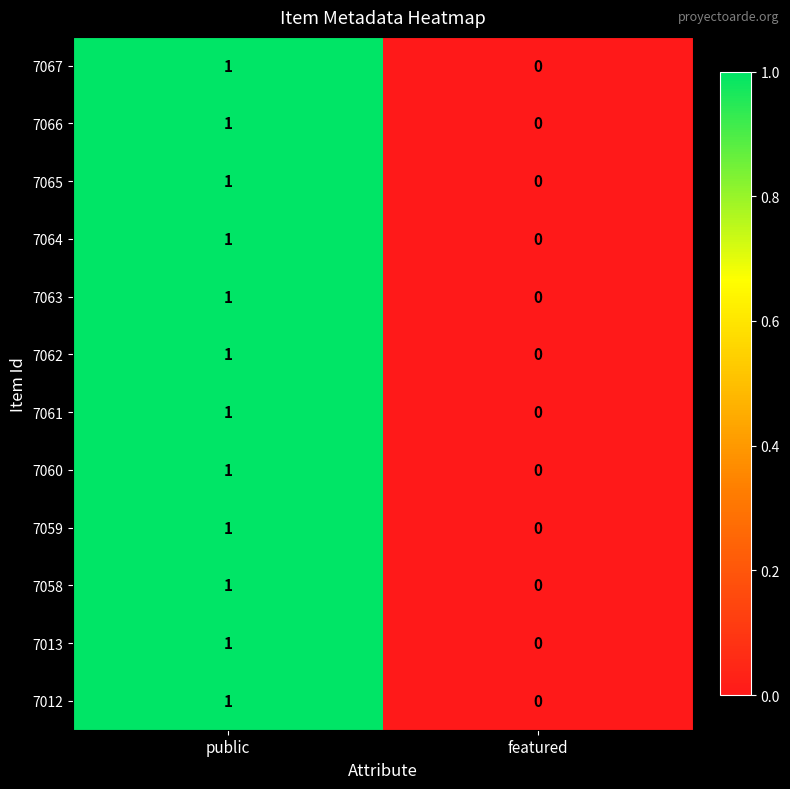

How many data points does each series have?

2